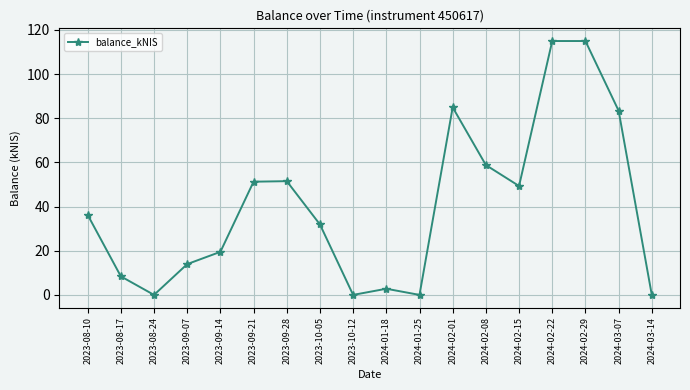

Is it true that the value at 2023-10-05 is 31.9?

True